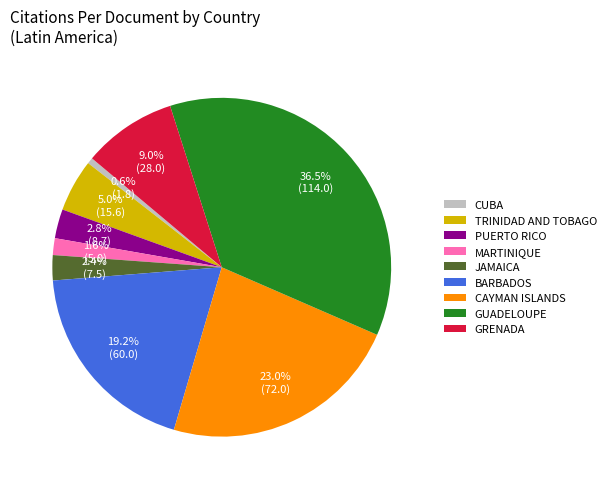

How much of the chart is everything except PUERTO RICO?

97.2%